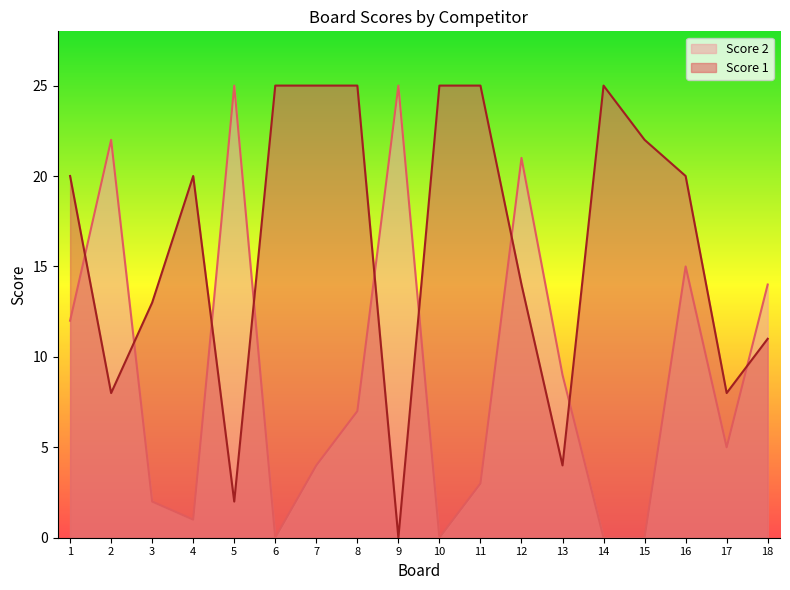

What is the difference between the Score 1 values at 3 and 1?

7